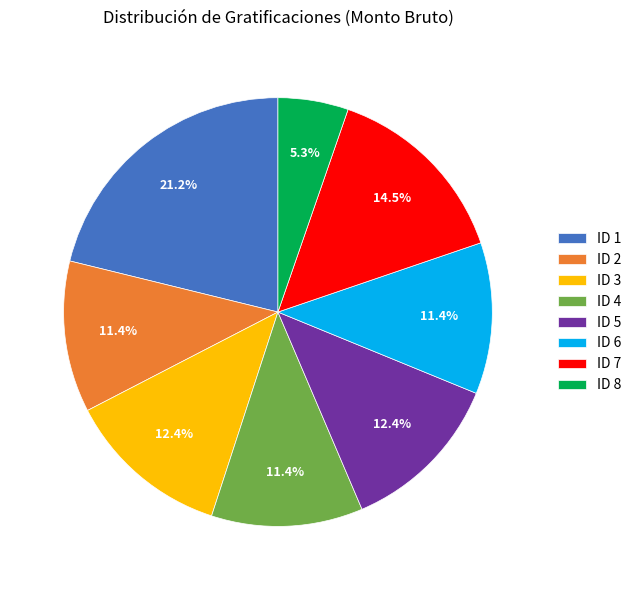

Does ID 3 account for over 50% of the chart?

No